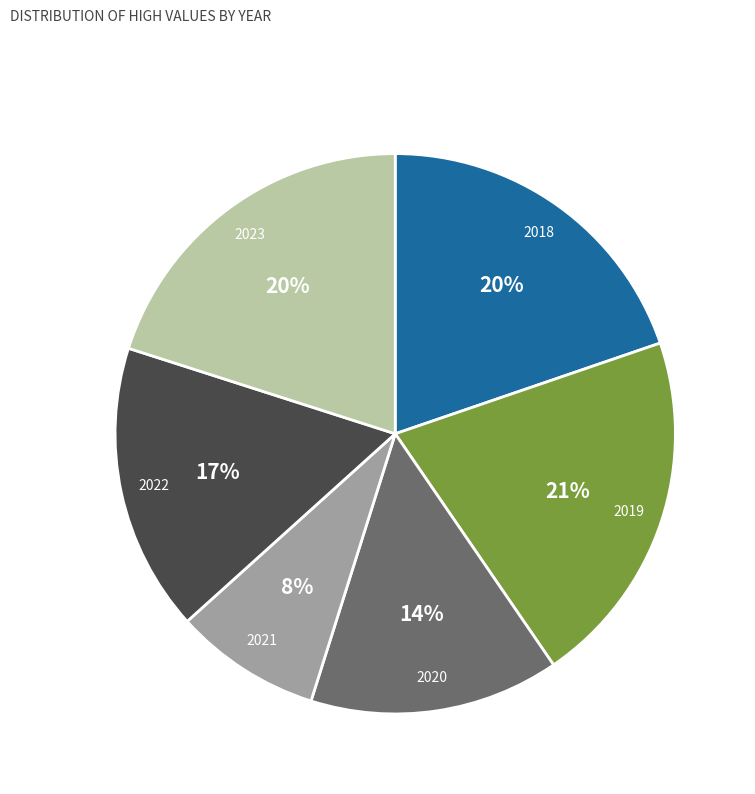

Approximately how many times larger is the value at 2020 compared to 2019?

0.7